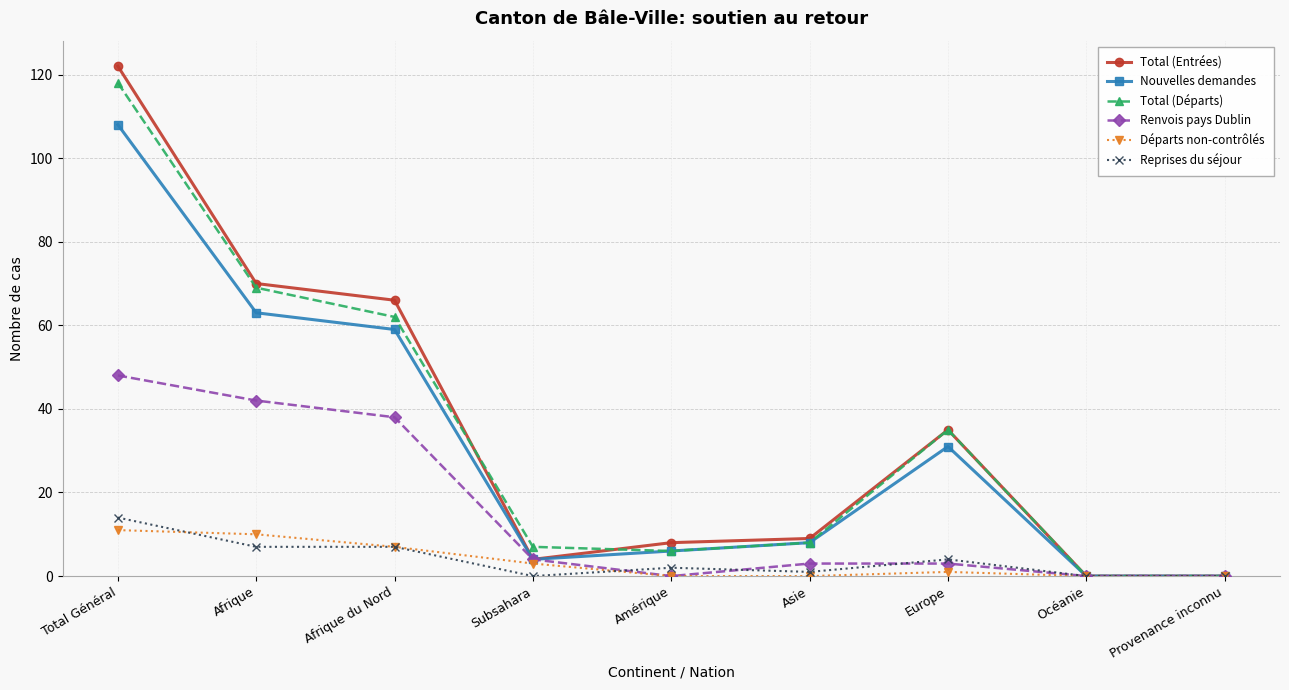

What position from the left is Océanie?

8